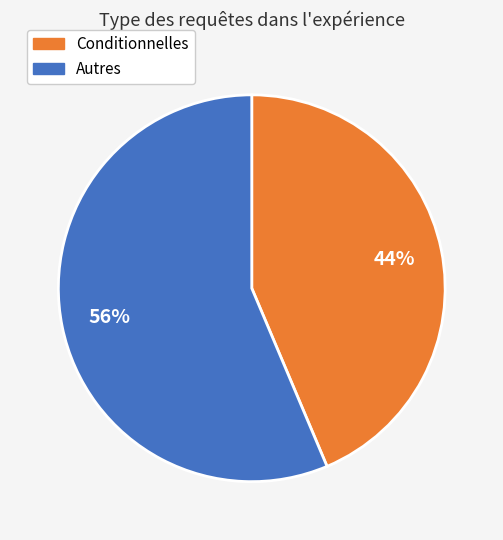

Is there a majority slice in this chart?

Yes